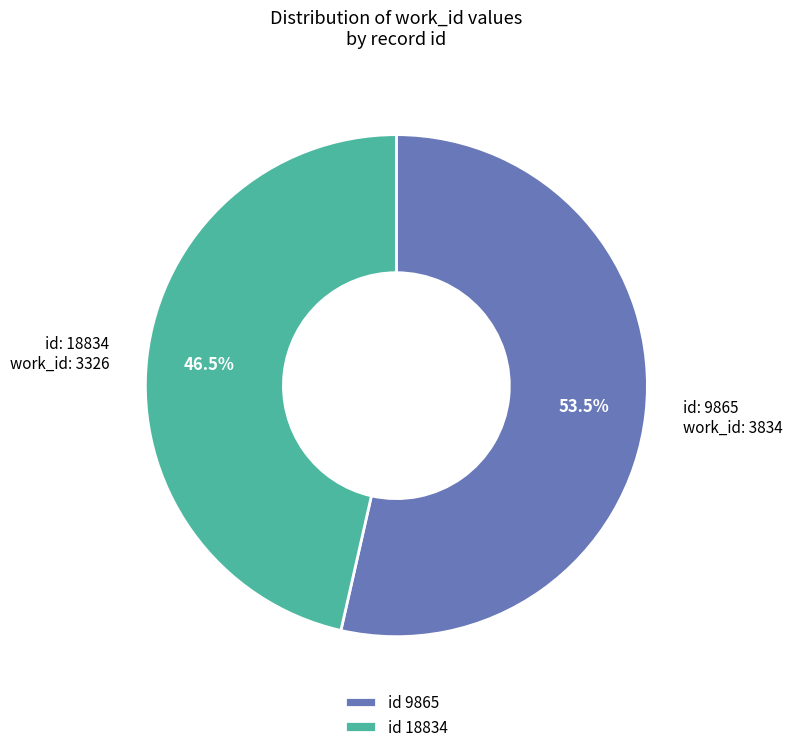

Rank the categories by value from lowest to highest.

id 18834, id 9865